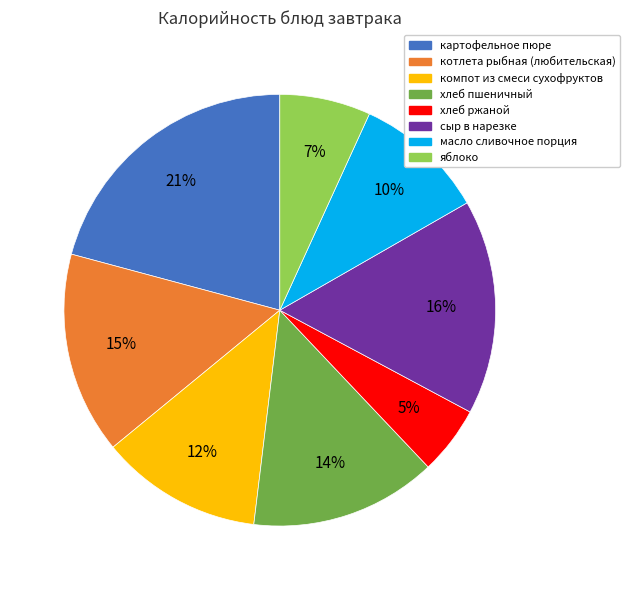

What is the smallest slice in the pie chart?

хлеб ржаной